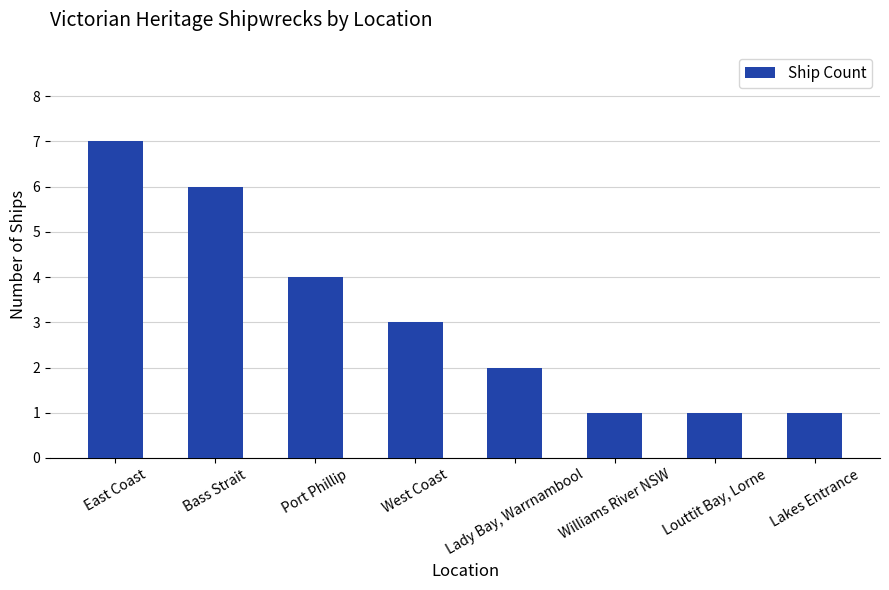

What is the ratio of the value at East Coast to the value at Louttit Bay, Lorne?

7.0